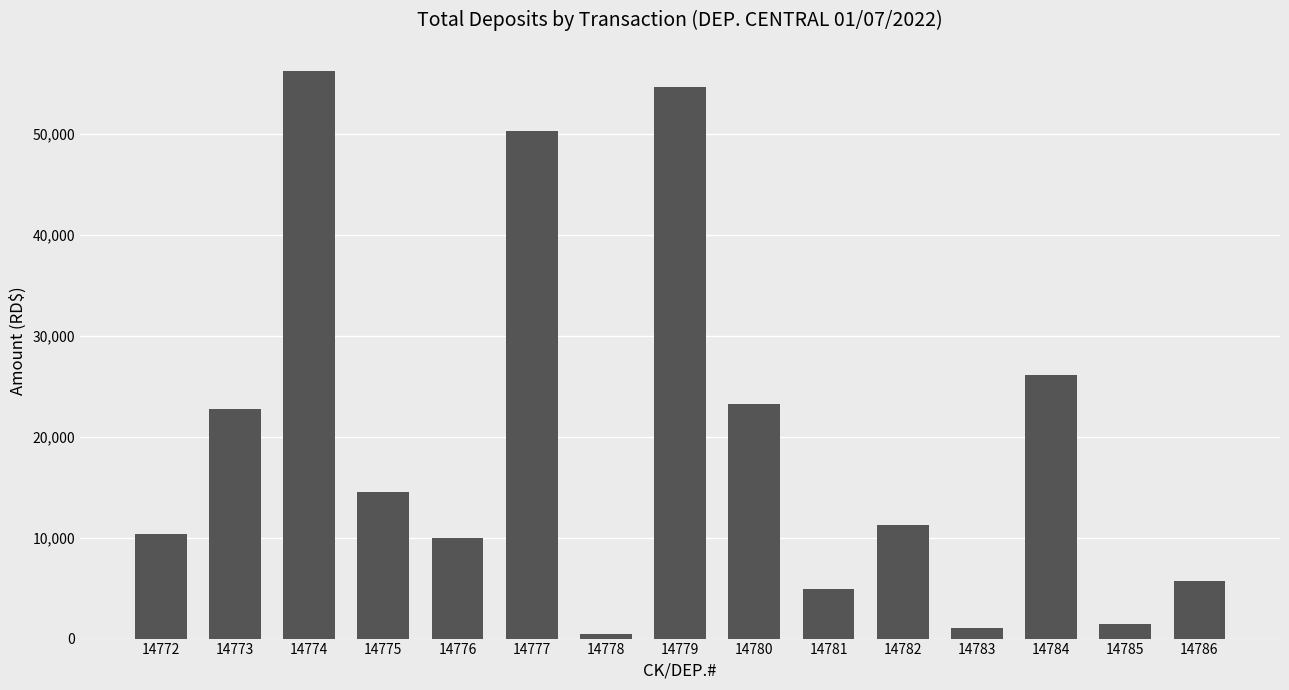

What is the value of the 3rd bar from the left?

56238